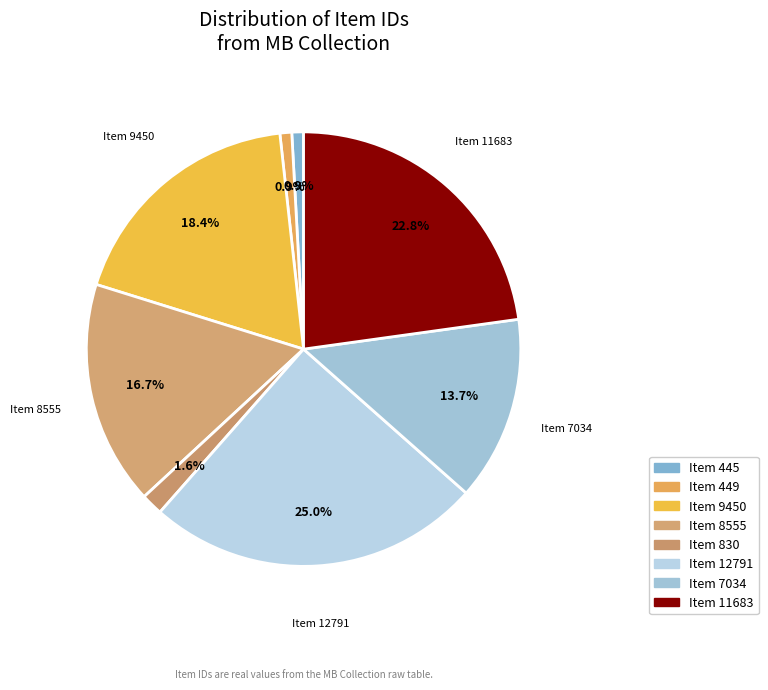

How many slices are in this pie chart?

8